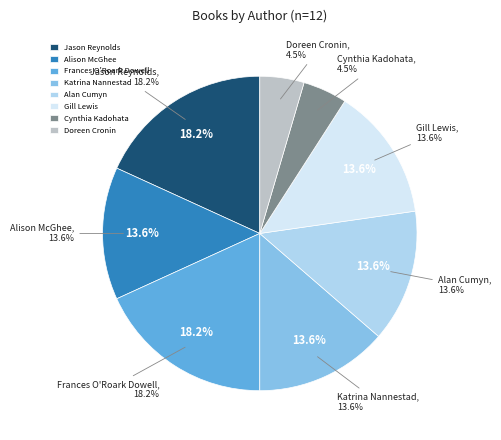

Is the sum of Katrina Nannestad and Frances O'Roark Dowell greater than half?

No